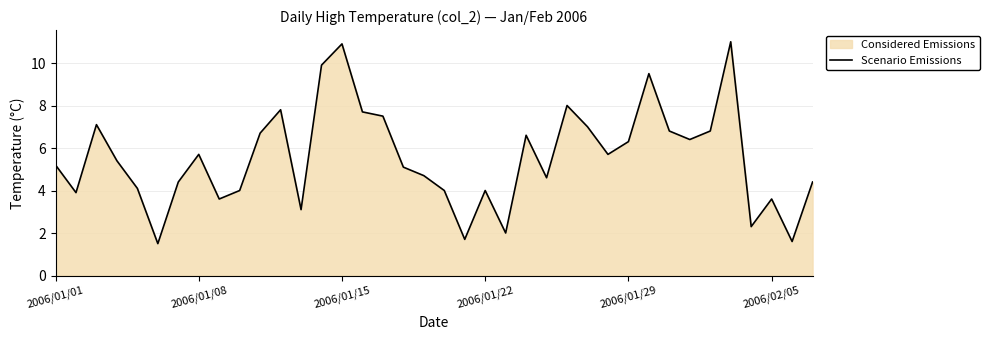

What is the average value?

5.5